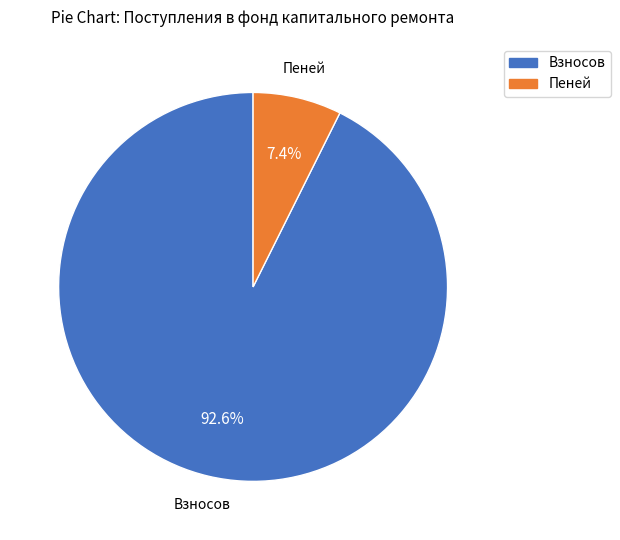

How many segments does this pie chart have?

2